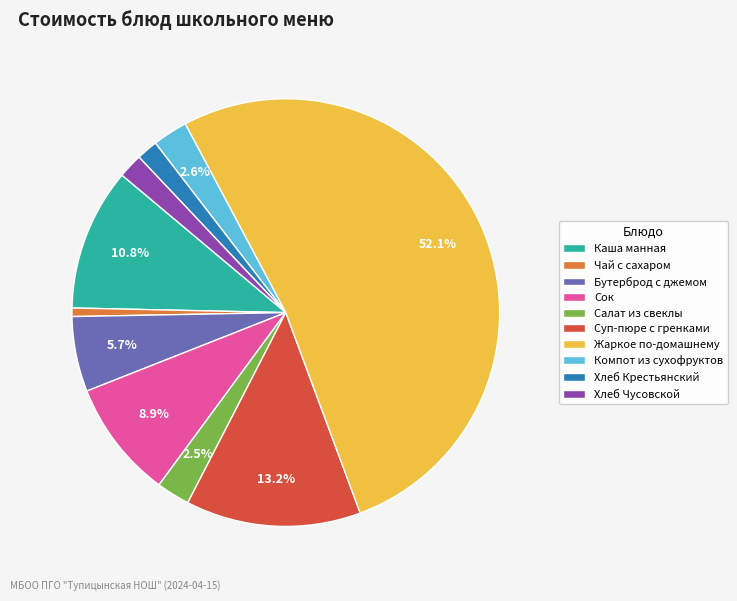

What is the smallest slice in the pie chart?

Чай с сахаром